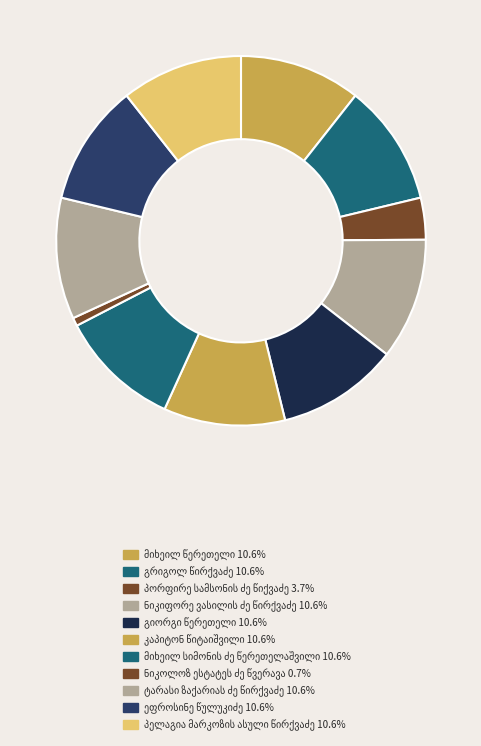

Count the number of slices in the pie.

11